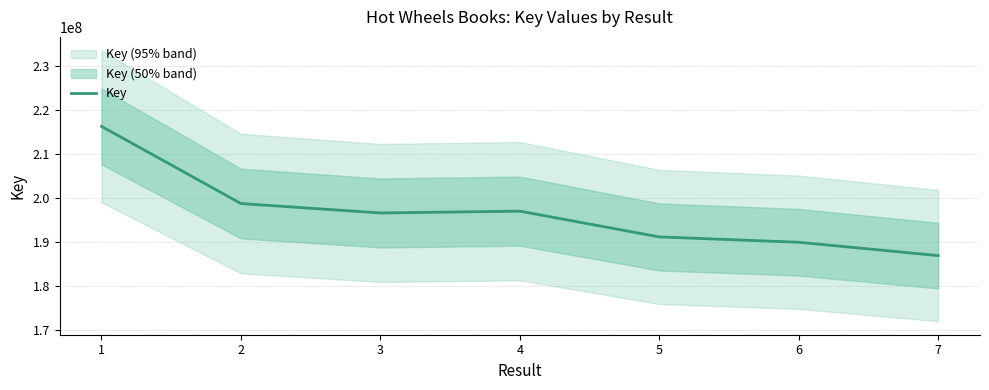

What is the maximum value shown in the chart?

216354623